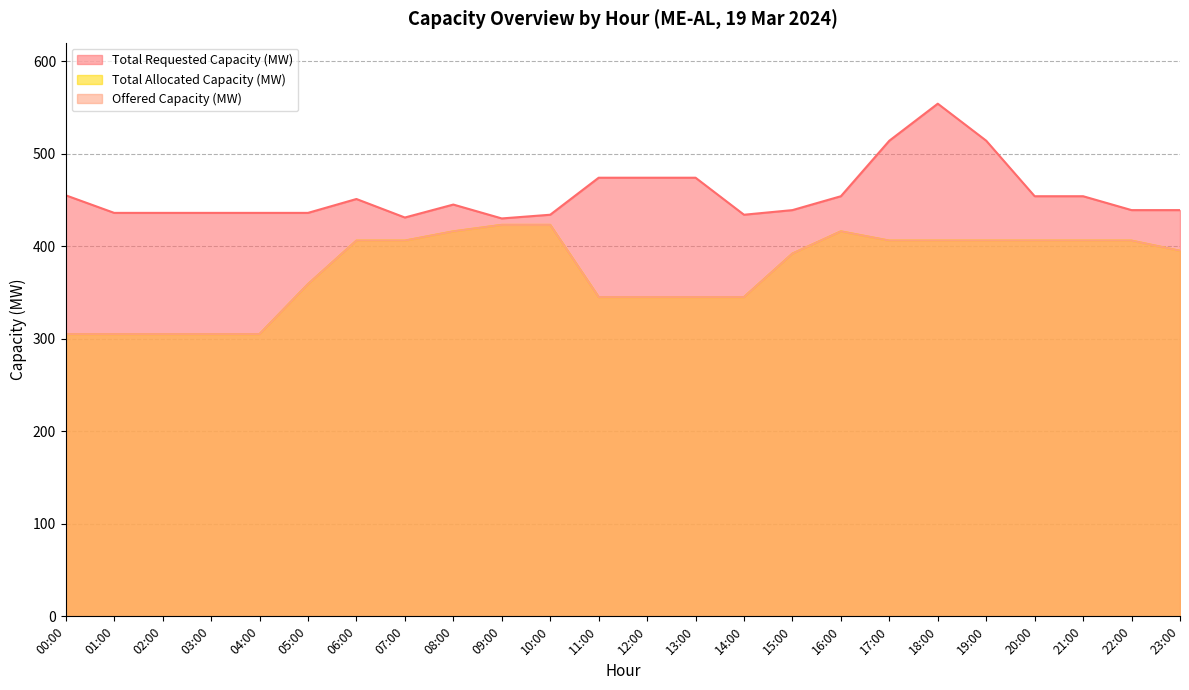

What is the maximum value for Offered Capacity (MW)?

423